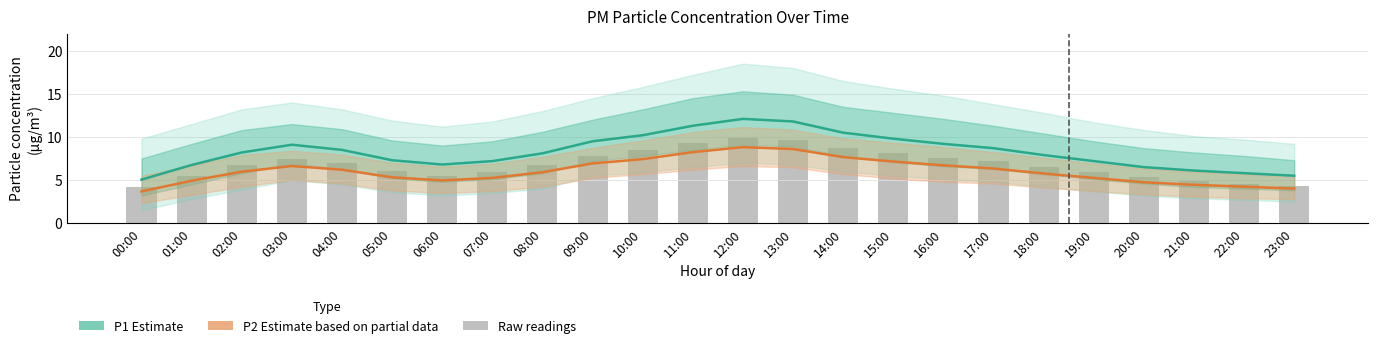

What is the total value across all series at 09:00?

24.2